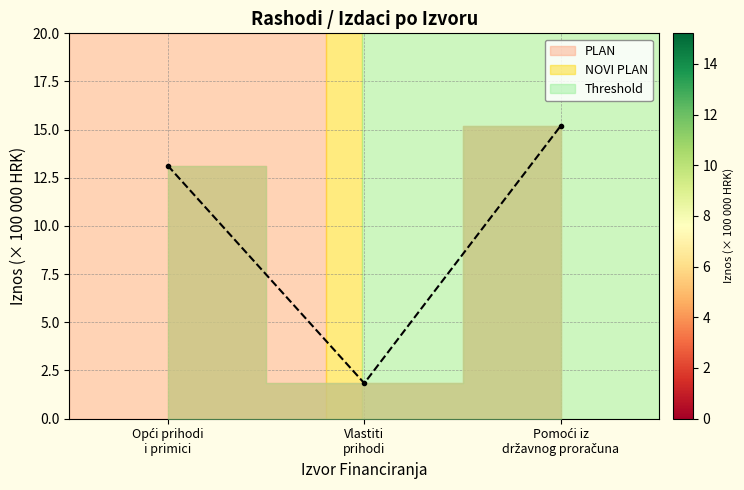

Reading left to right, what are all the values shown in this chart?

13.1	1.8	15.2